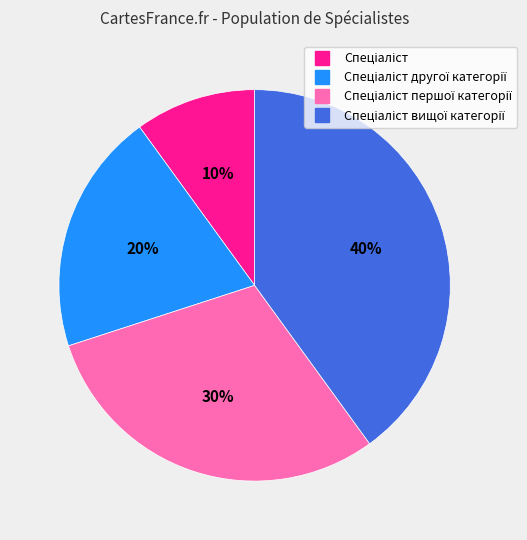

To the nearest percent, what is the difference between the largest and smallest slice percentages?

30%